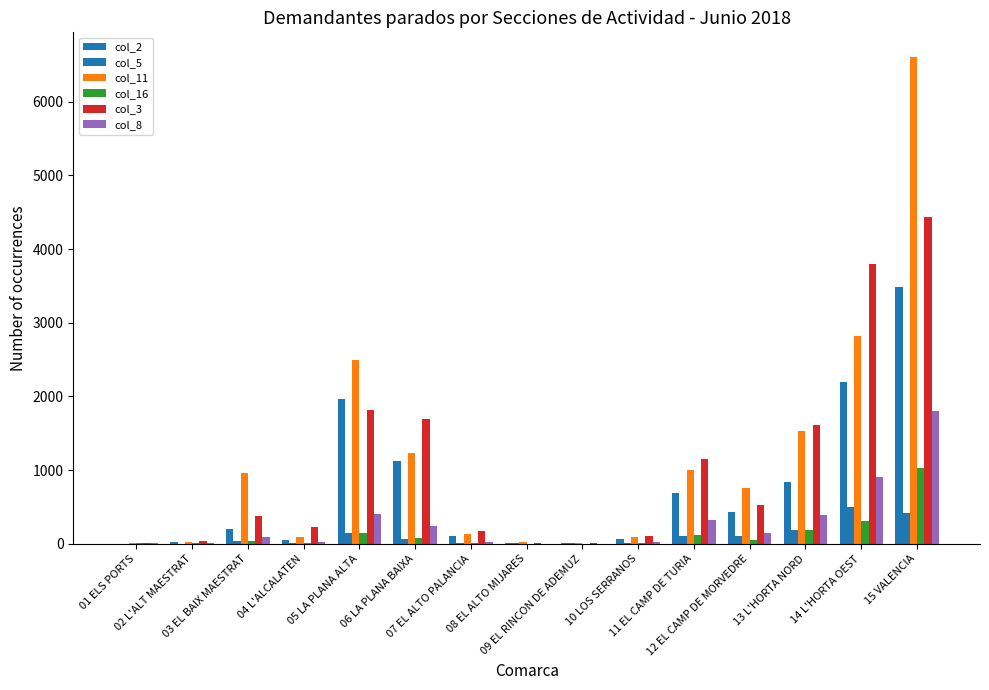

Between 02 L'ALT MAESTRAT and 15 VALENCIA, which is larger?

15 VALENCIA